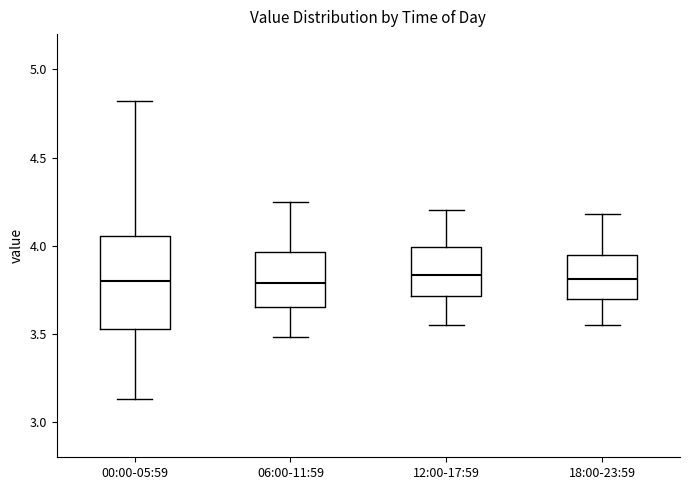

Where does the median line of the box for 06:00-11:59 sit on the y-axis? The values are not printed on the chart, so give them approximately, as read against the axis.

3.80